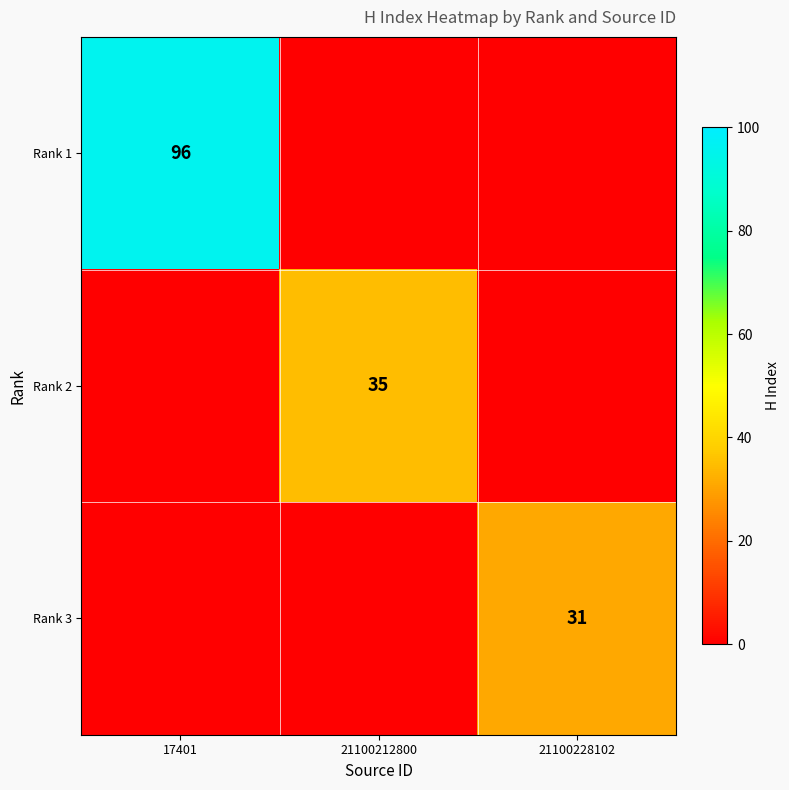

True or false: Rank 3 has a value of 31 at 21100228102.

True